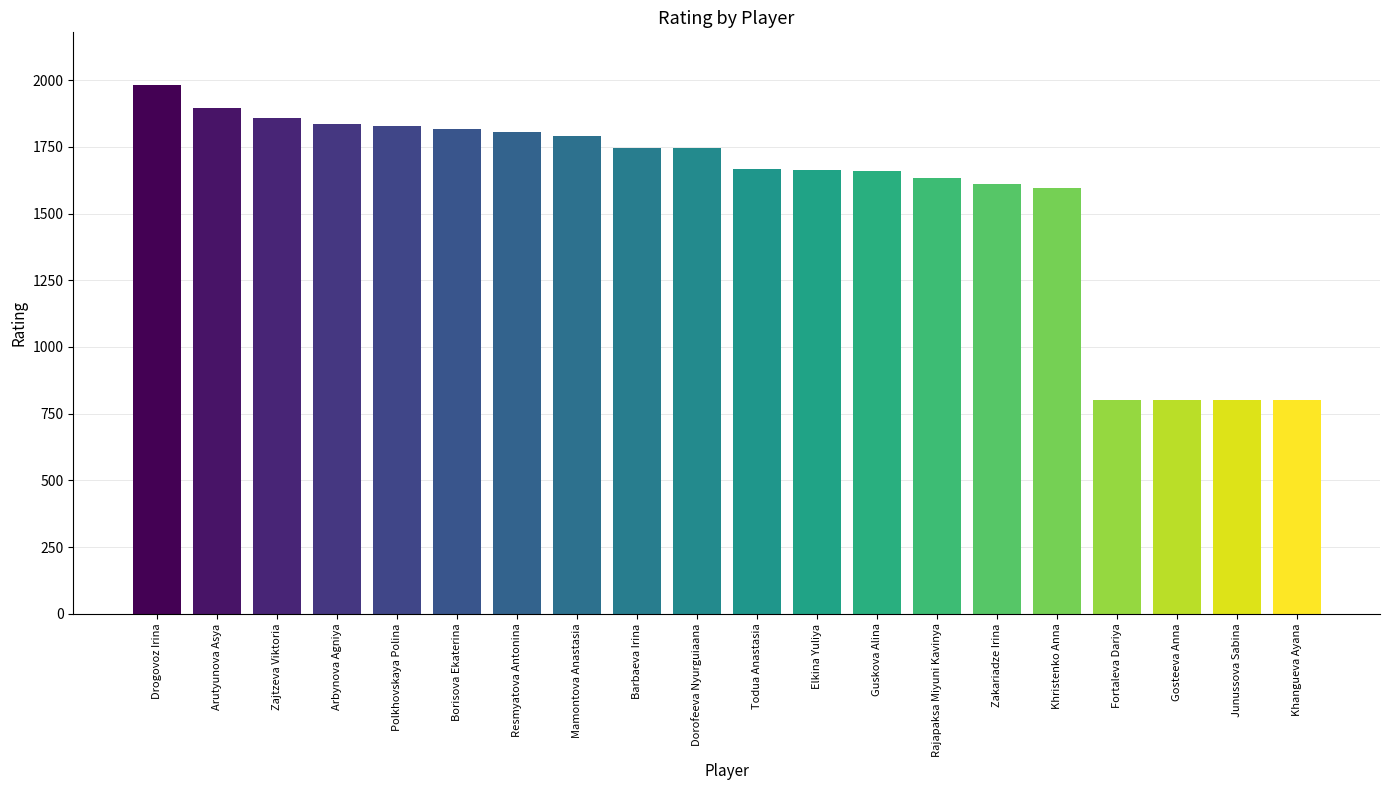

What is the difference between the second highest and minimum values?

1094